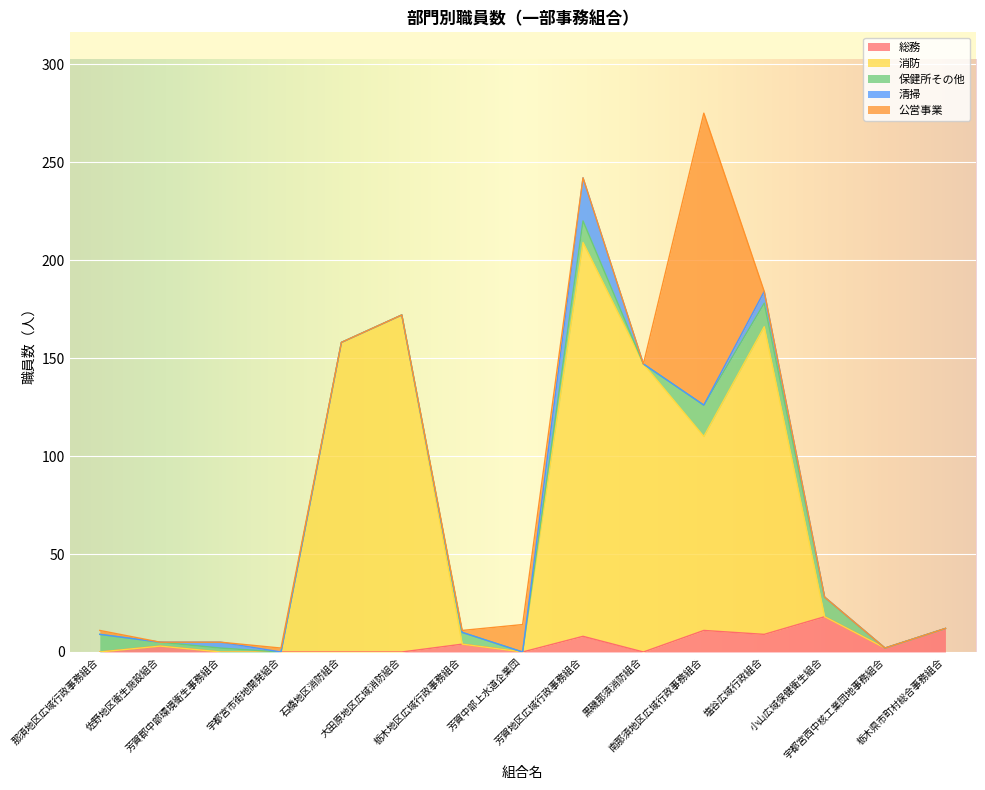

Where do 保健所その他 and 総務 first cross each other?

那須地区広域行政事務組合 and 佐野地区衛生施設組合